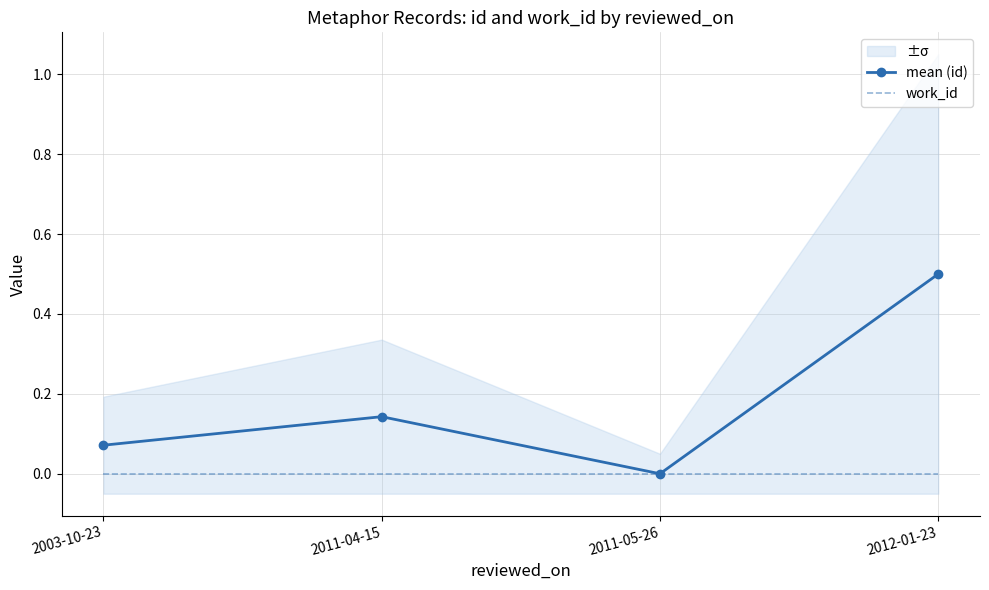

Rank the series at 2012-01-23 from highest to lowest value.

mean (id), work_id